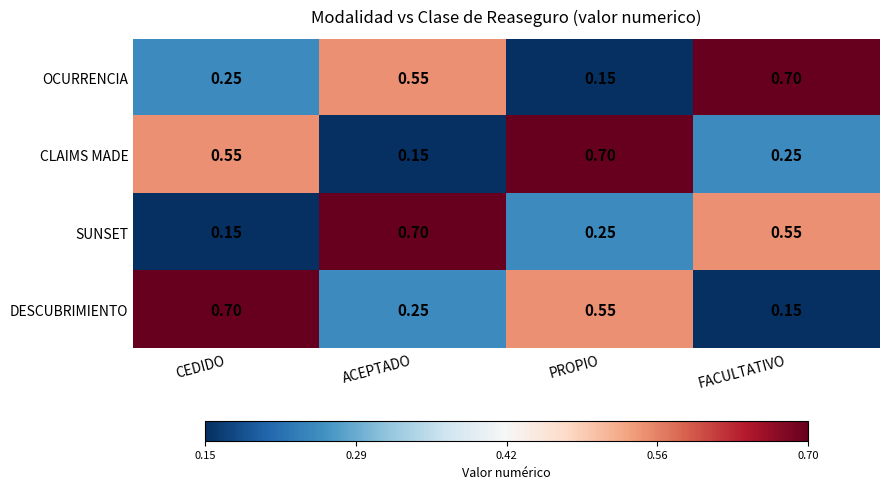

Between PROPIO and FACULTATIVO, which series saw the biggest shift?

OCURRENCIA